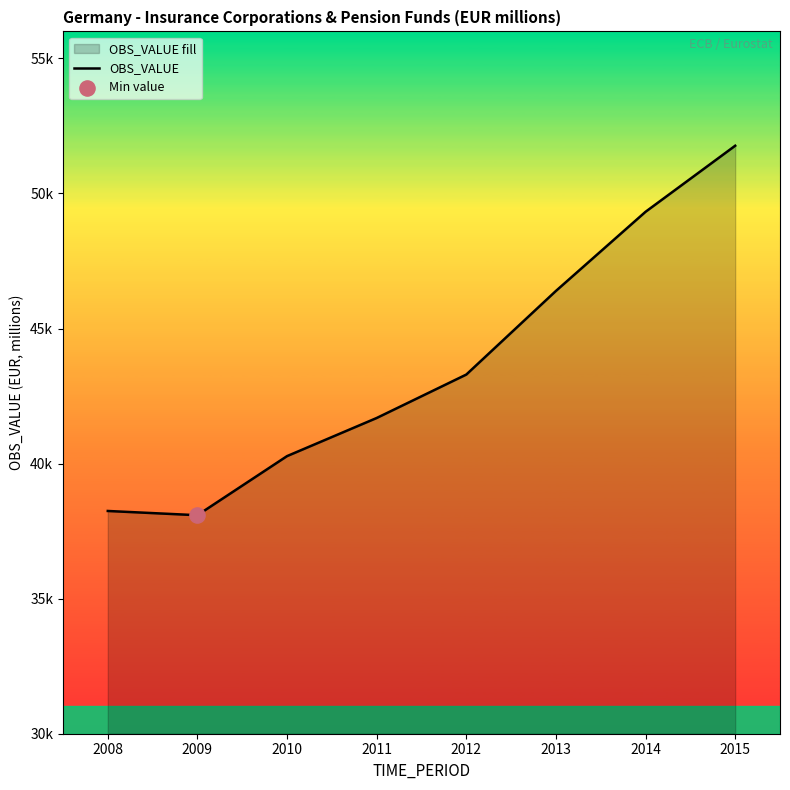

Between 2013 and 2008, which is larger?

2013